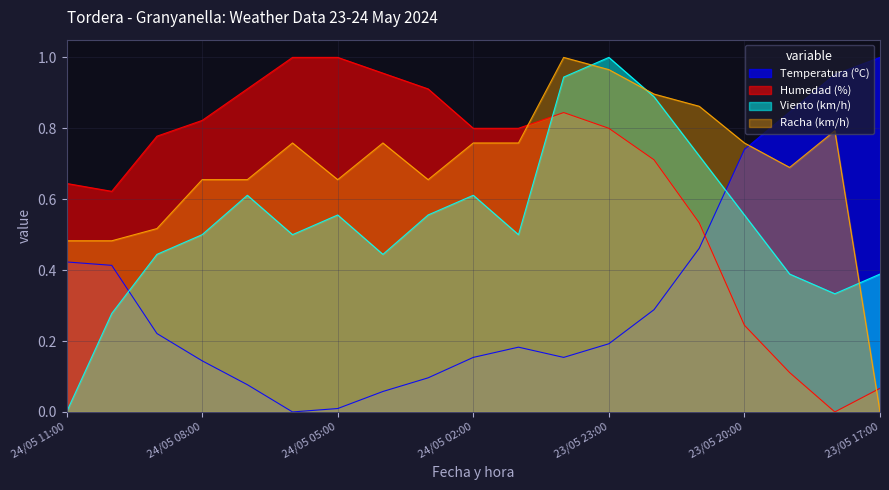

How many categories are shown in the chart?

19